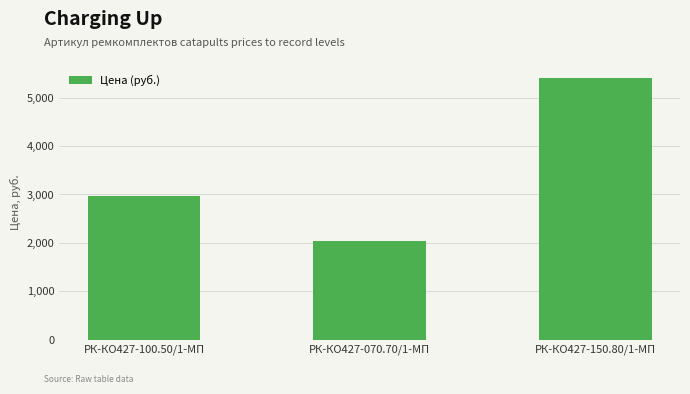

Where does the data first go above 2973?

РК-КО427-100.50/1-МП